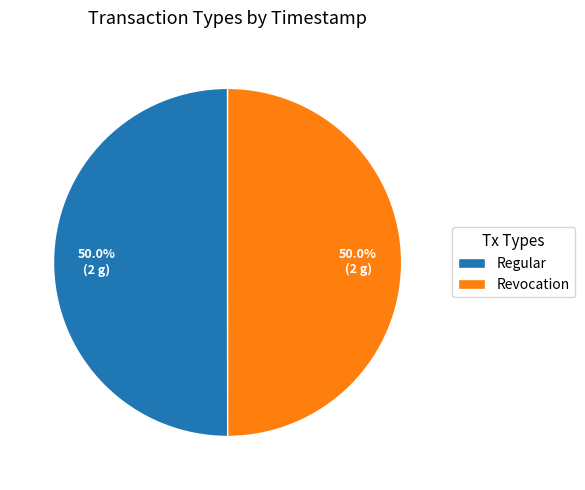

Is the sum of Regular and Revocation greater than half?

Yes